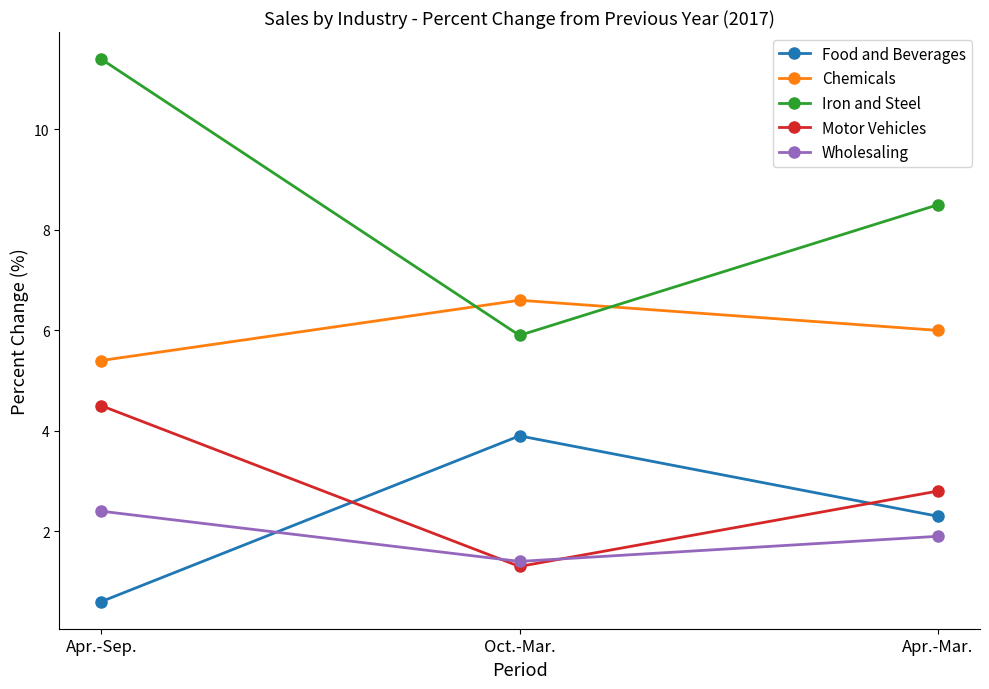

What is the label of the 2nd point from the left?

Oct.-Mar.